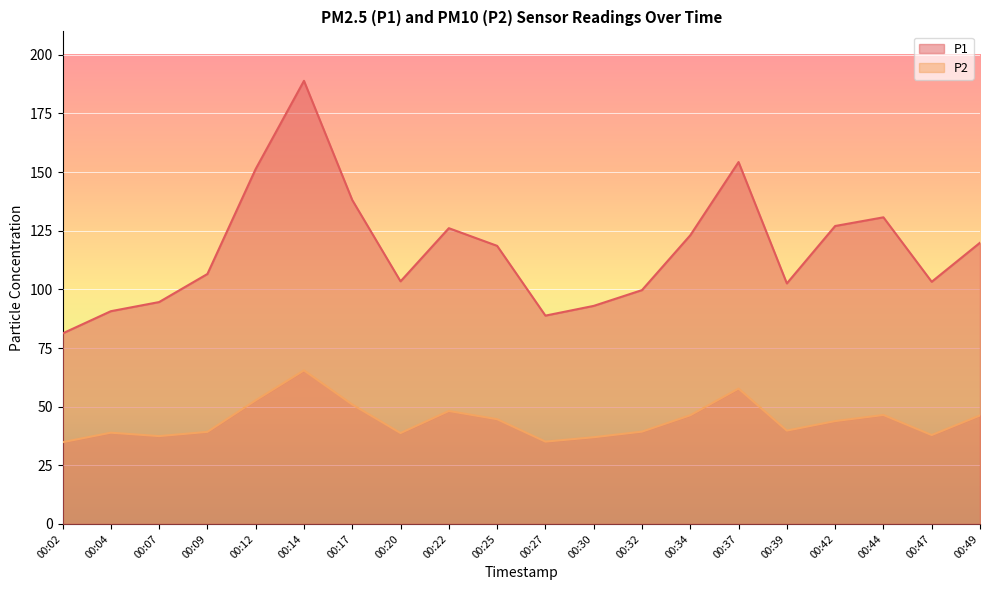

At which category does P1 reach its first local valley?

00:20